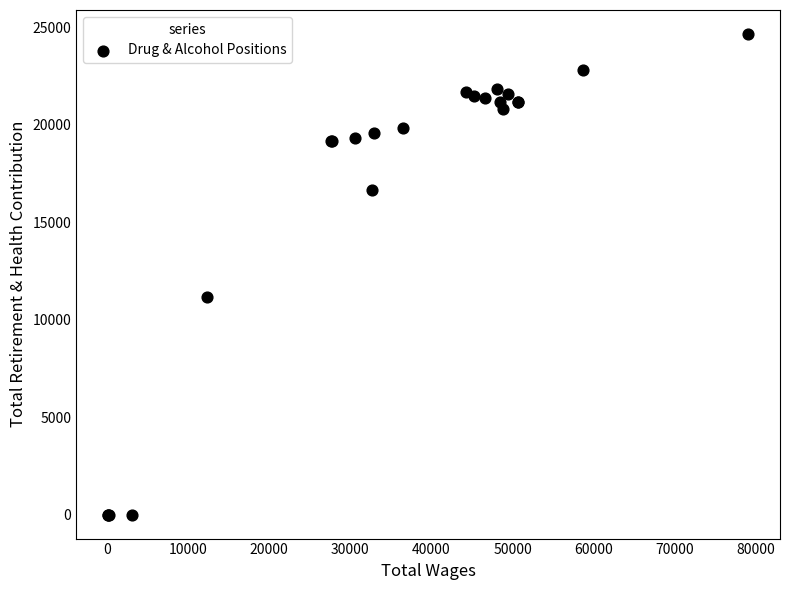

What Y value in the scatter plot is closest to 12332?

11190